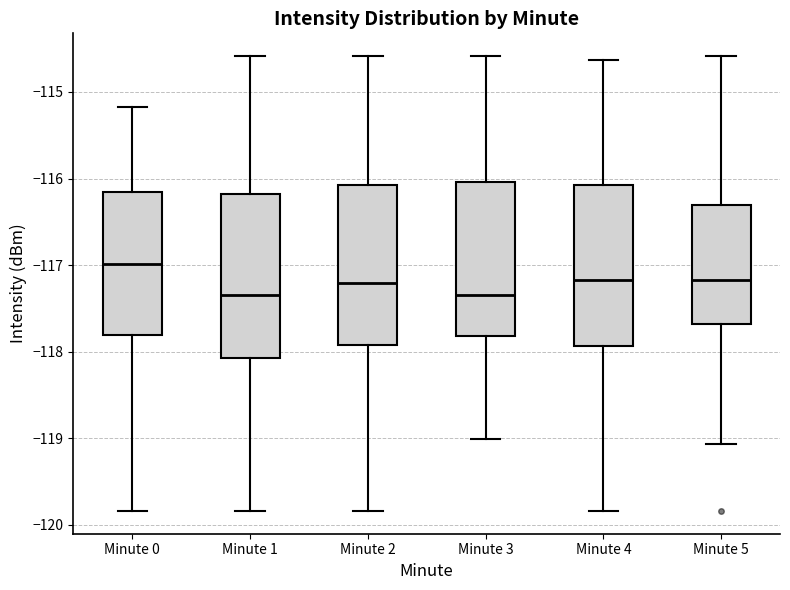

Where is the lower edge of the box for Minute 3 on the y-axis? The values are not printed on the chart, so give them approximately, as read against the axis.

-117.8